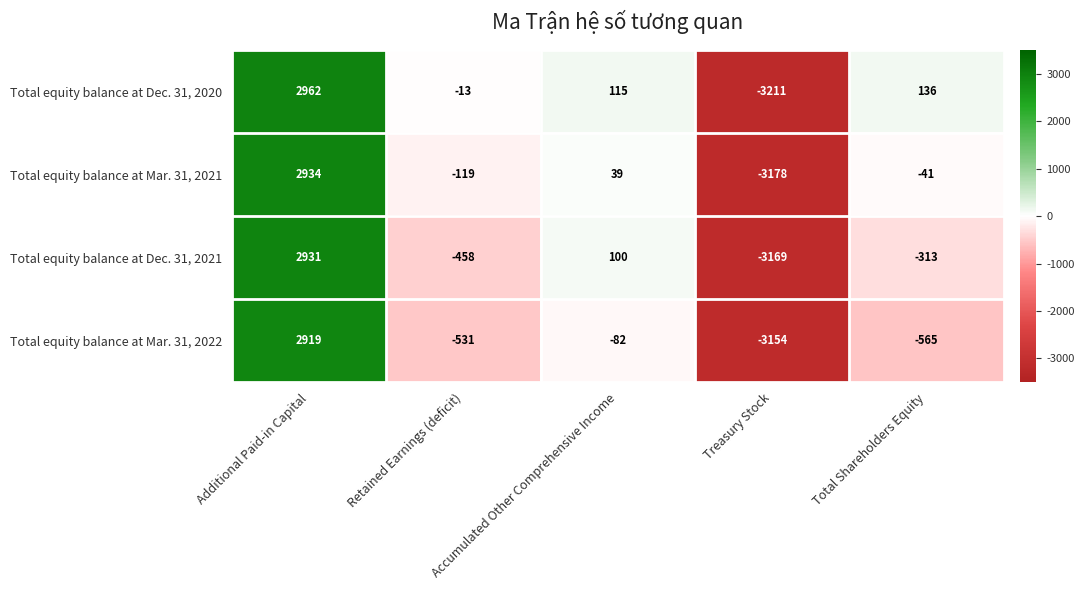

What is the sum of the Total equity balance at Mar. 31, 2021 values at Additional Paid-in Capital and Total Shareholders Equity?

2893